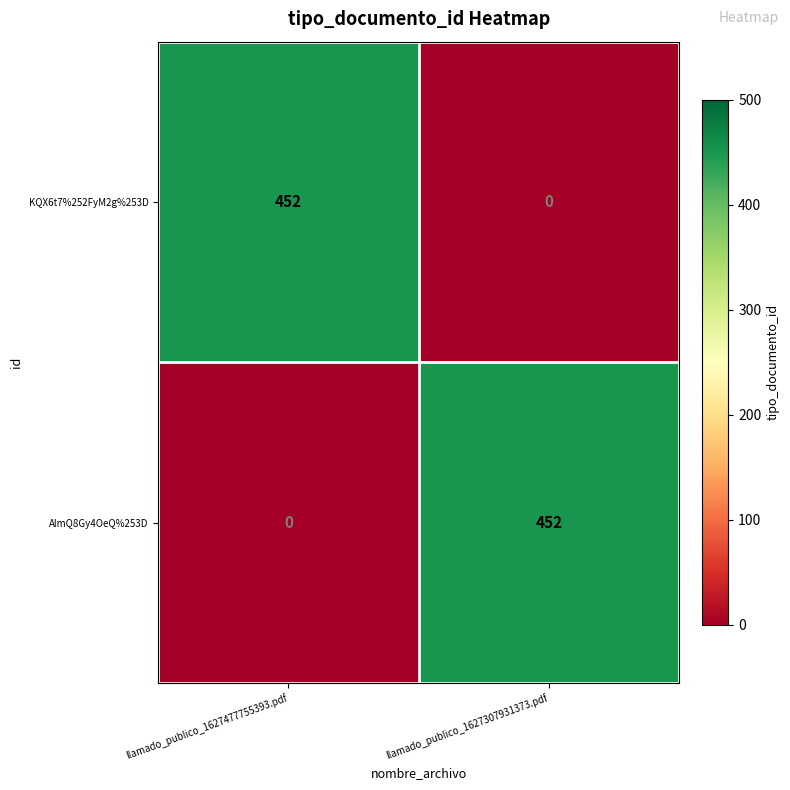

What is the average value of the AlmQ8Gy4OeQ%253D series?

226